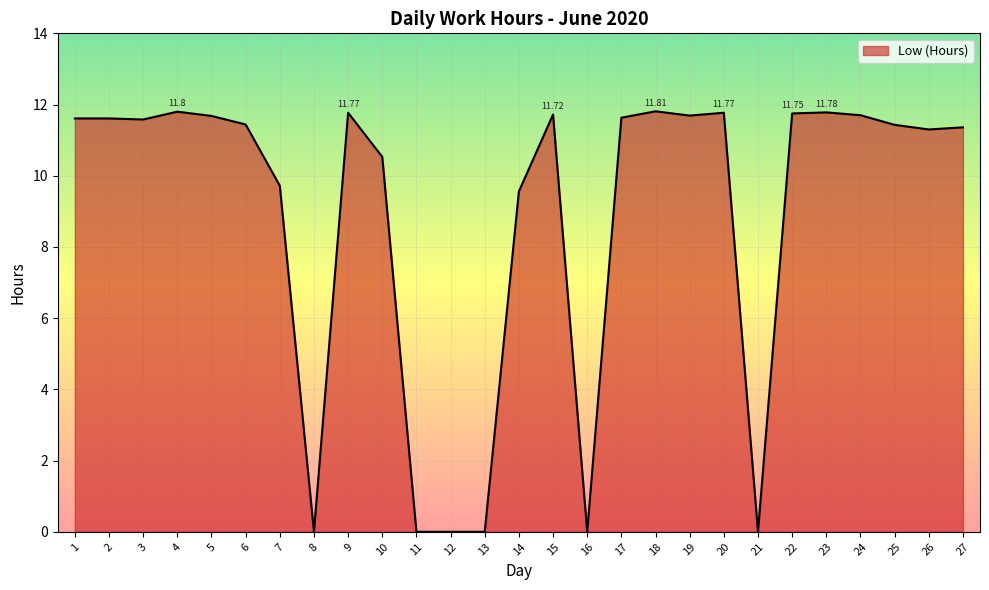

What is the approximate value at 22?

11.8